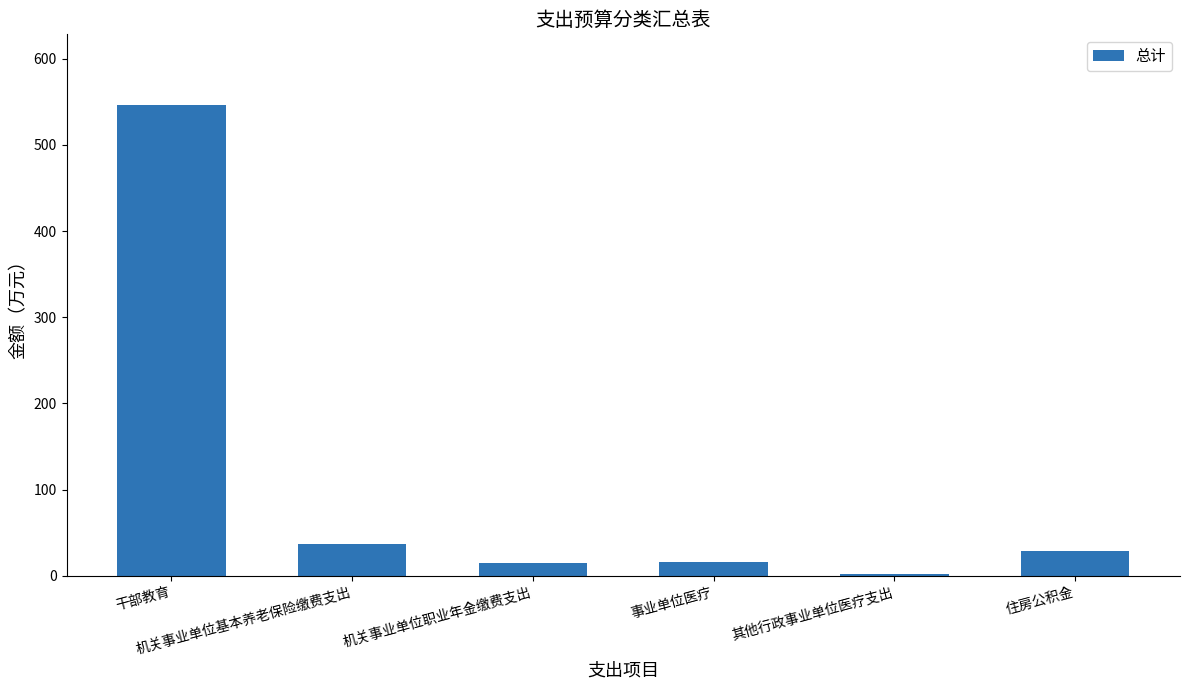

What is the value of the 4th bar from the left?

16.3